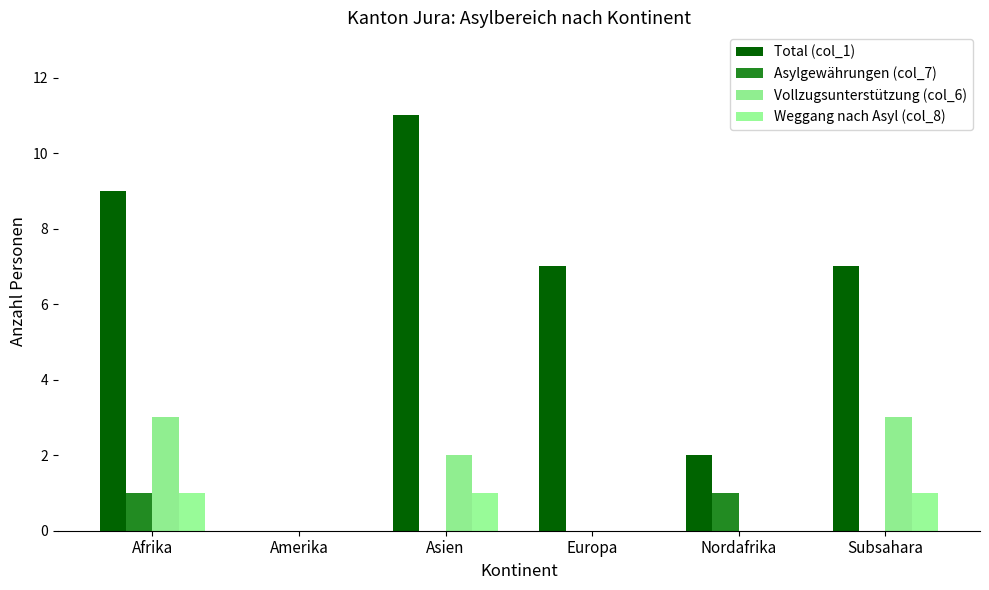

How many groups of bars are there?

6